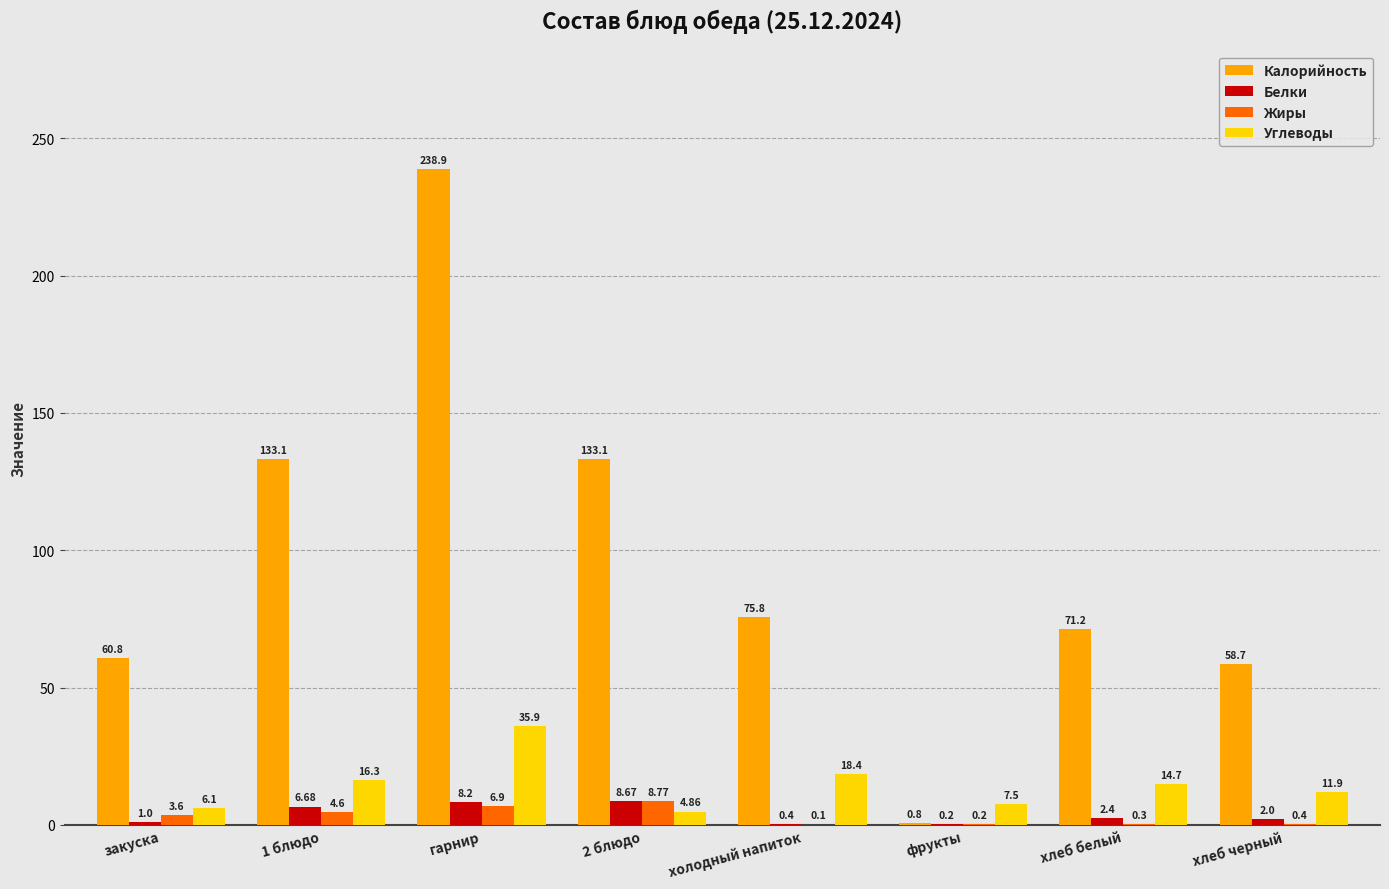

Is the value of Белки at закуска greater than the value of Жиры at 2 блюдо?

No